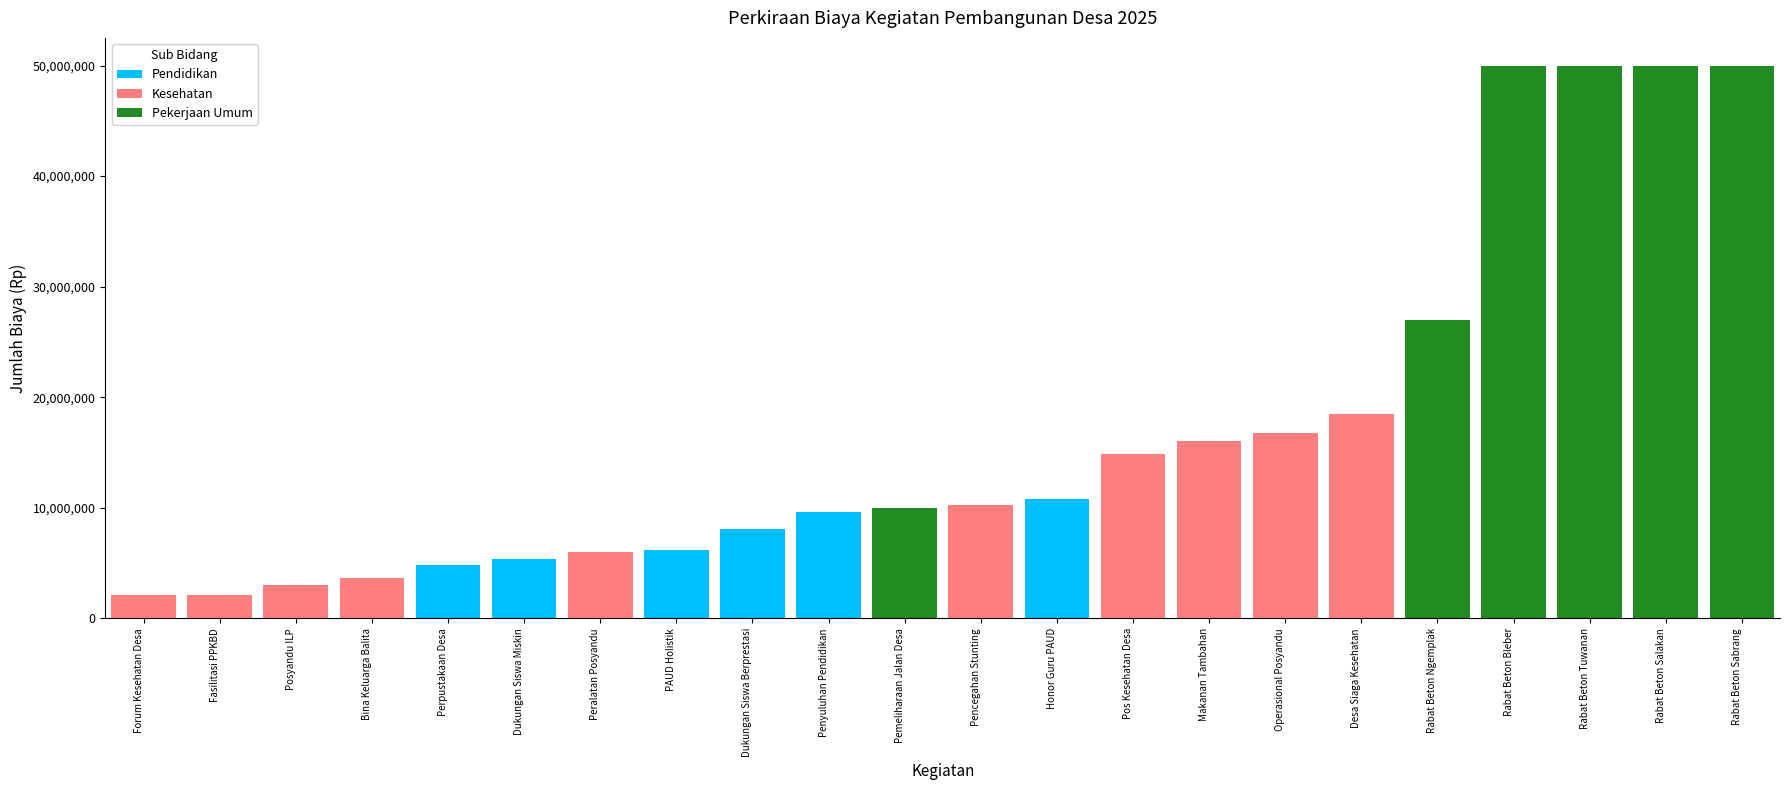

What is the total value across all series at Perpustakaan Desa?

4800000